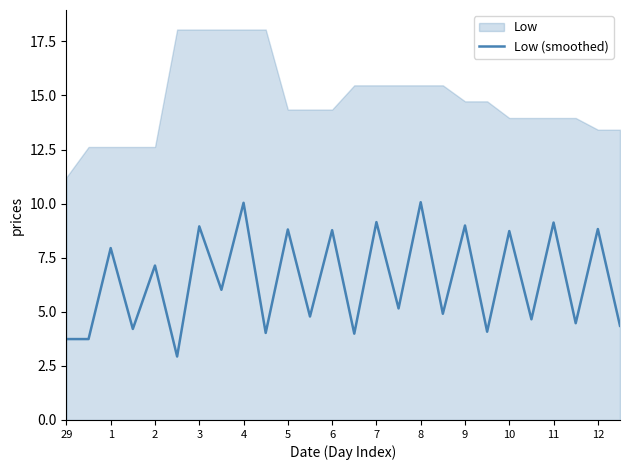

Does the chart have visible grid lines?

No